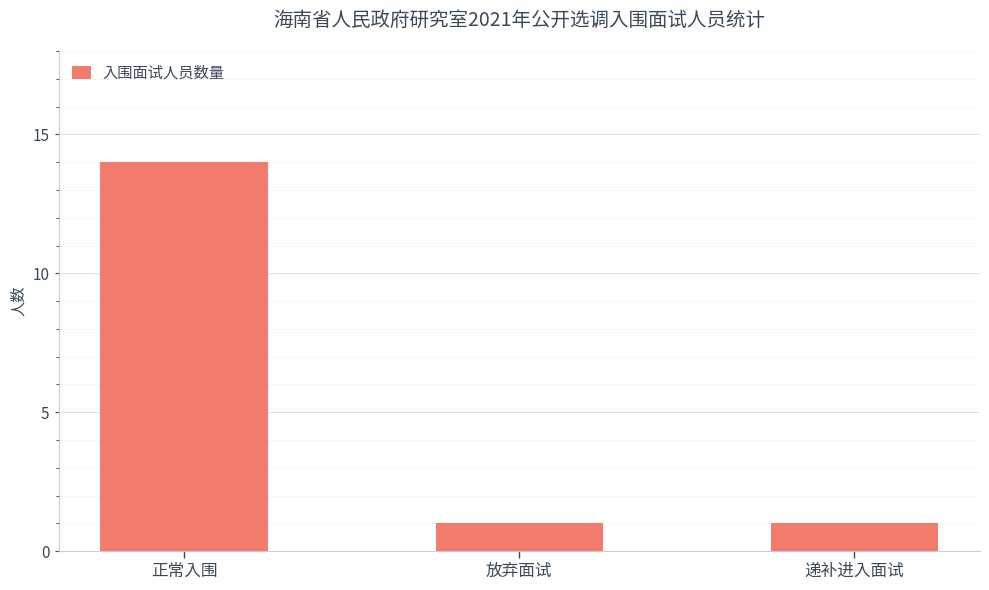

Which category has the highest value across all series?

正常入围